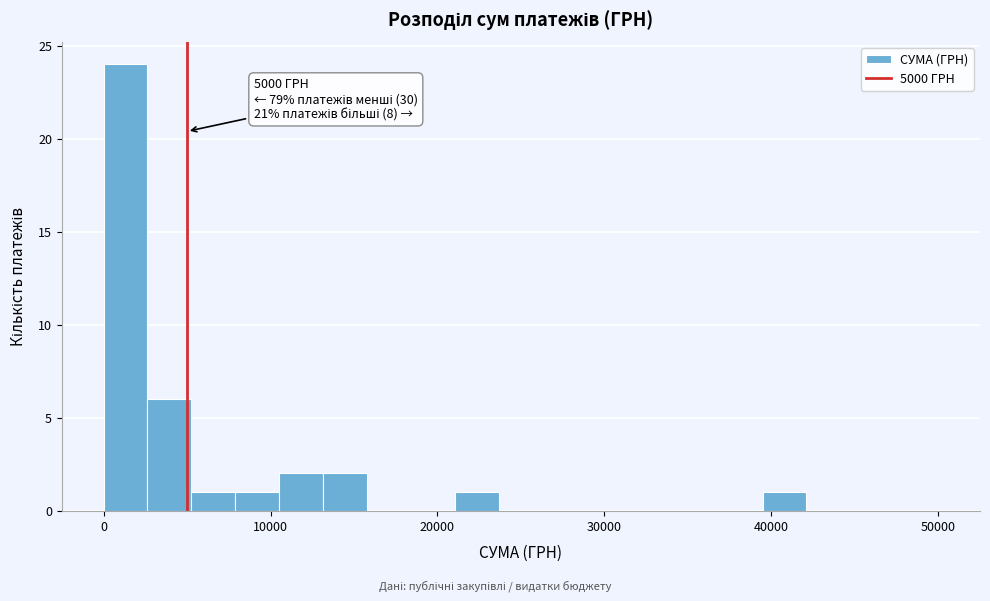

Around what value on the x-axis is the tallest bar? Give the approximate position of its centre, as read against the axis.

1000